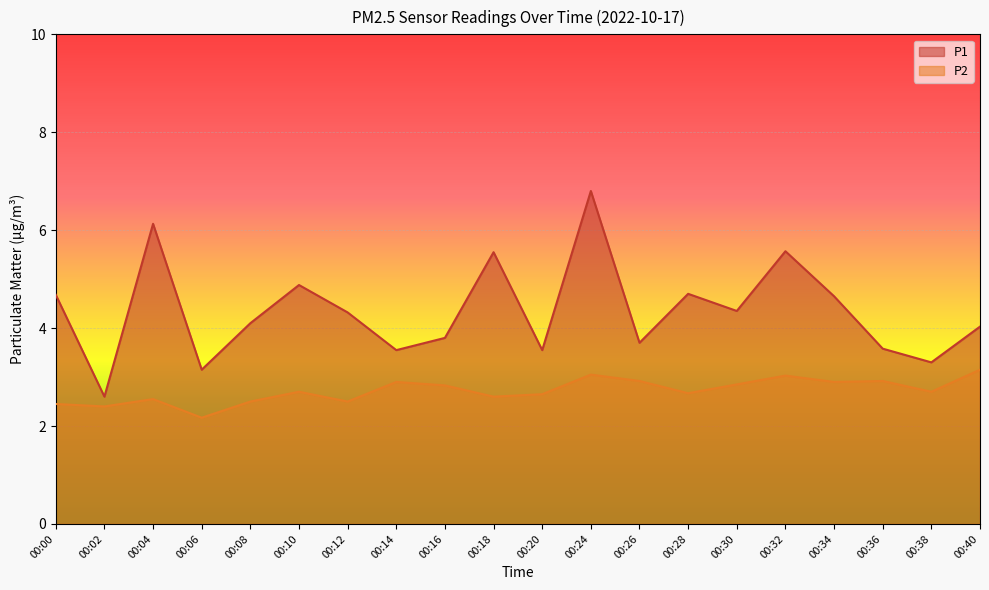

What is the sum of all P1 values?

87.0